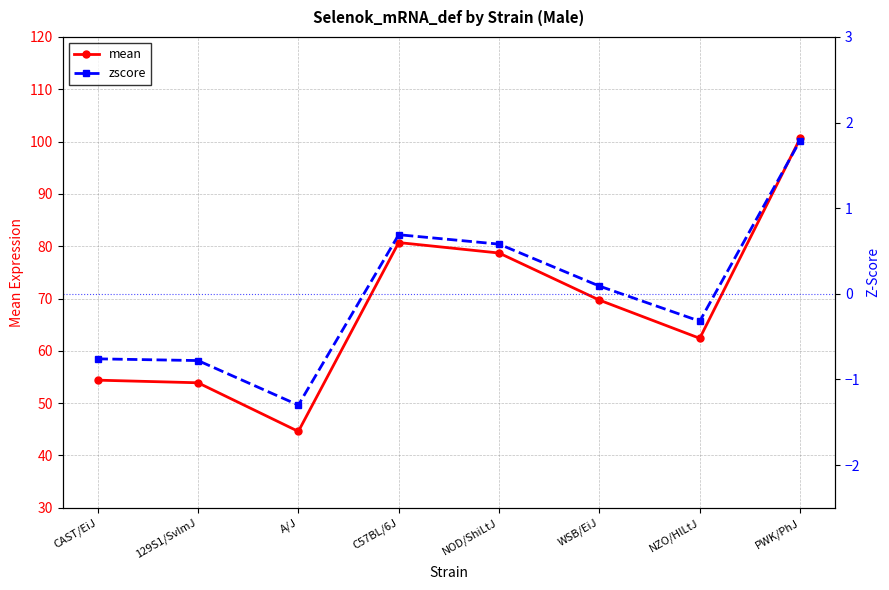

Which series has the widest spread of values?

mean